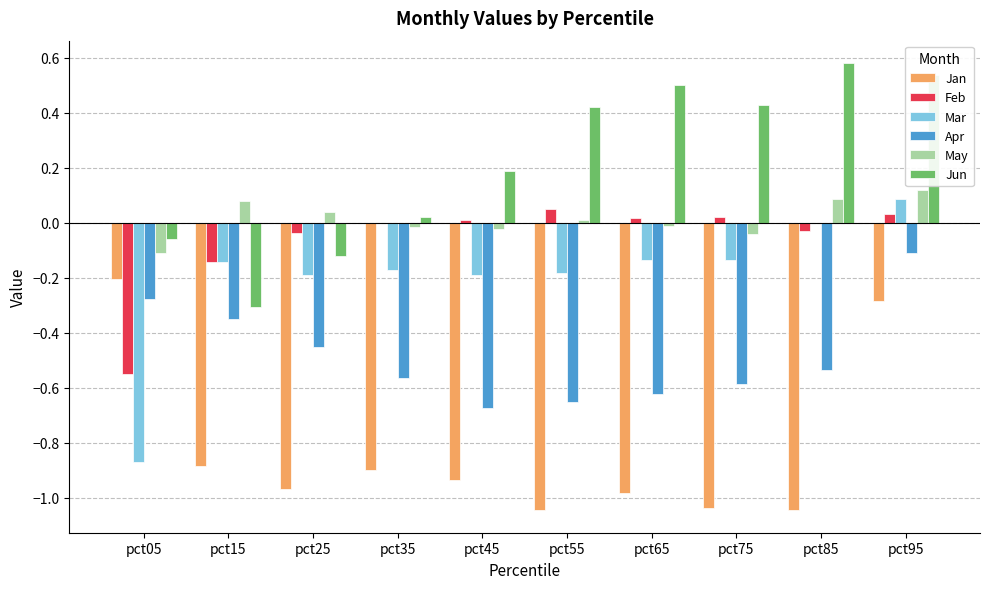

The Jan series shows -0.9 at pct45. True or false?

True